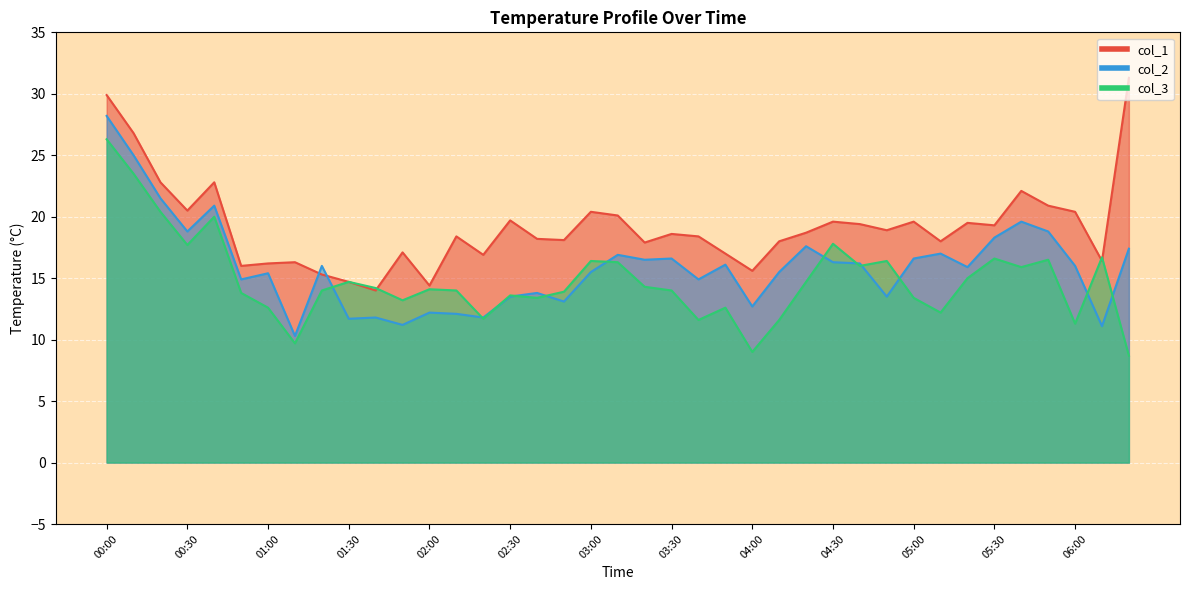

Rank the categories by col_3 value from lowest to highest.

06:20, 04:00, 01:10, 06:00, 03:40, 04:10, 02:20, 05:10, 01:00, 03:50, 01:50, 02:40, 05:00, 02:30, 00:50, 02:50, 01:20, 02:10, 03:30, 02:00, 01:40, 03:20, 01:30, 04:20, 05:20, 05:40, 04:40, 03:10, 03:00, 04:50, 05:50, 05:30, 06:10, 00:30, 04:30, 00:40, 00:20, 00:10, 00:00